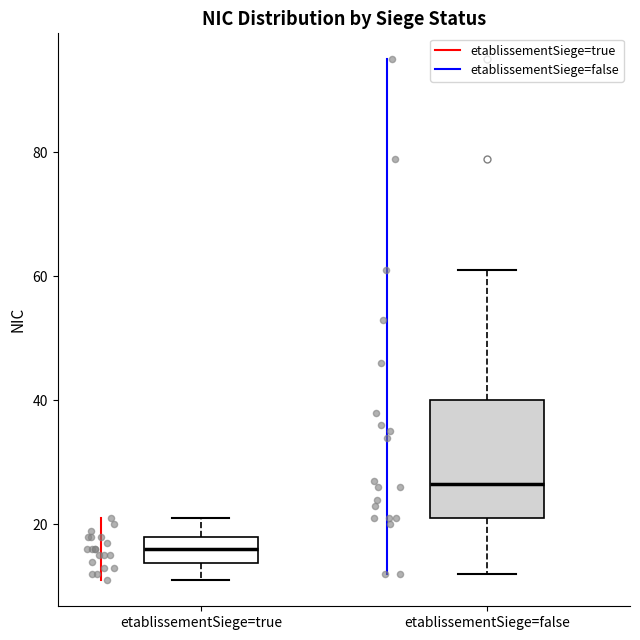

Where does the median line of the box for etablissementSiege=false sit on the y-axis? The values are not printed on the chart, so give them approximately, as read against the axis.

26